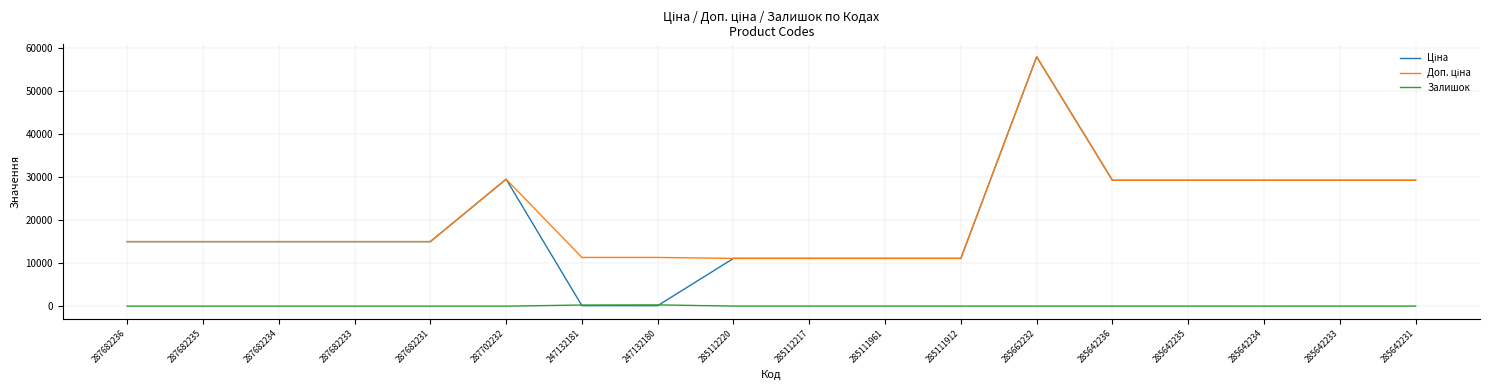

True or false: Залишок has a value of 0.0 at 287682233.

True